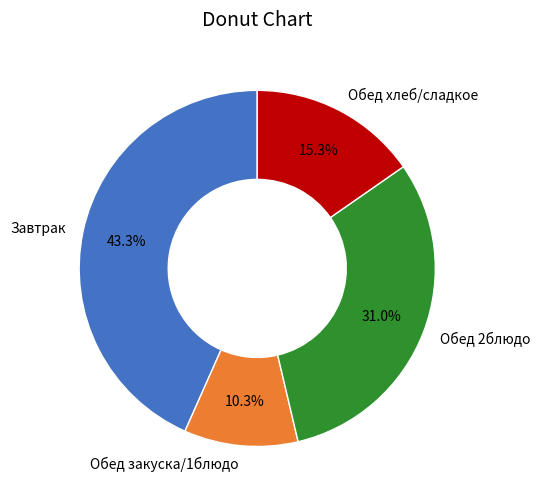

Which slice is the largest?

Завтрак